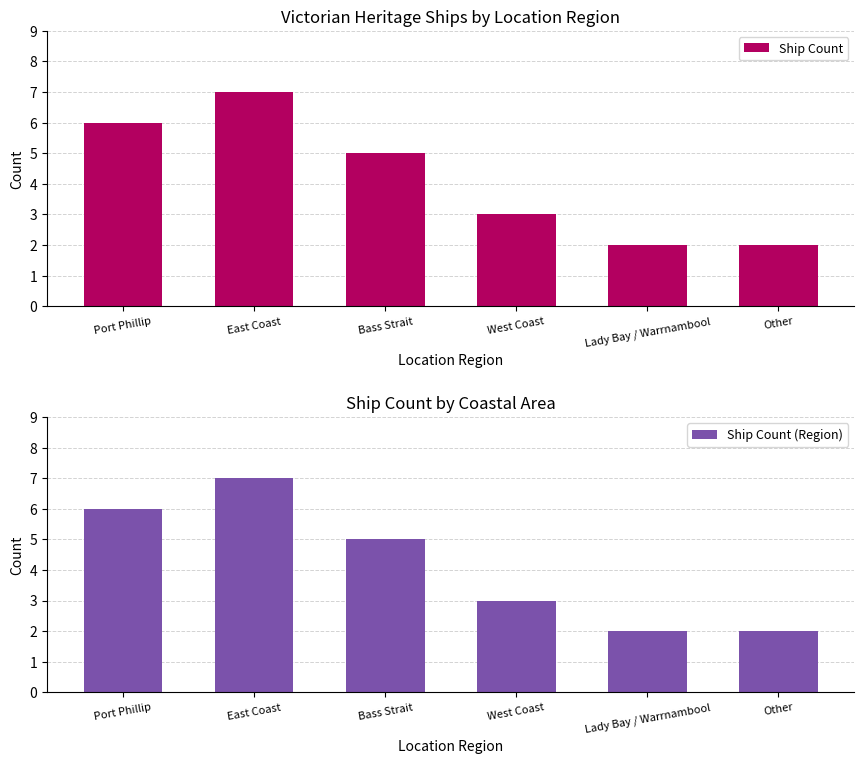

What is the approximate value of Ship Count (Region) at West Coast?

3